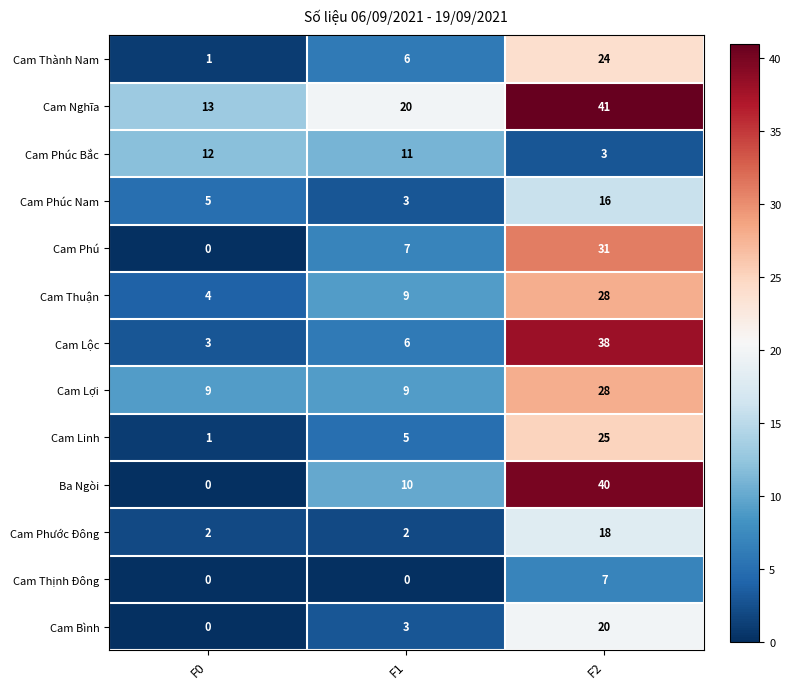

What is the difference between the maximum and minimum values in the Cam Nghĩa series?

28